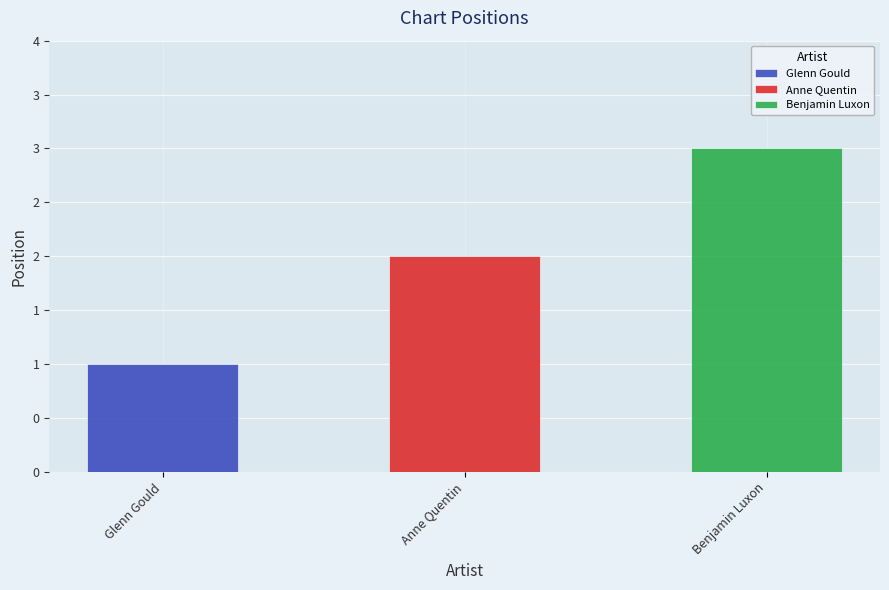

How many values are below 2?

1